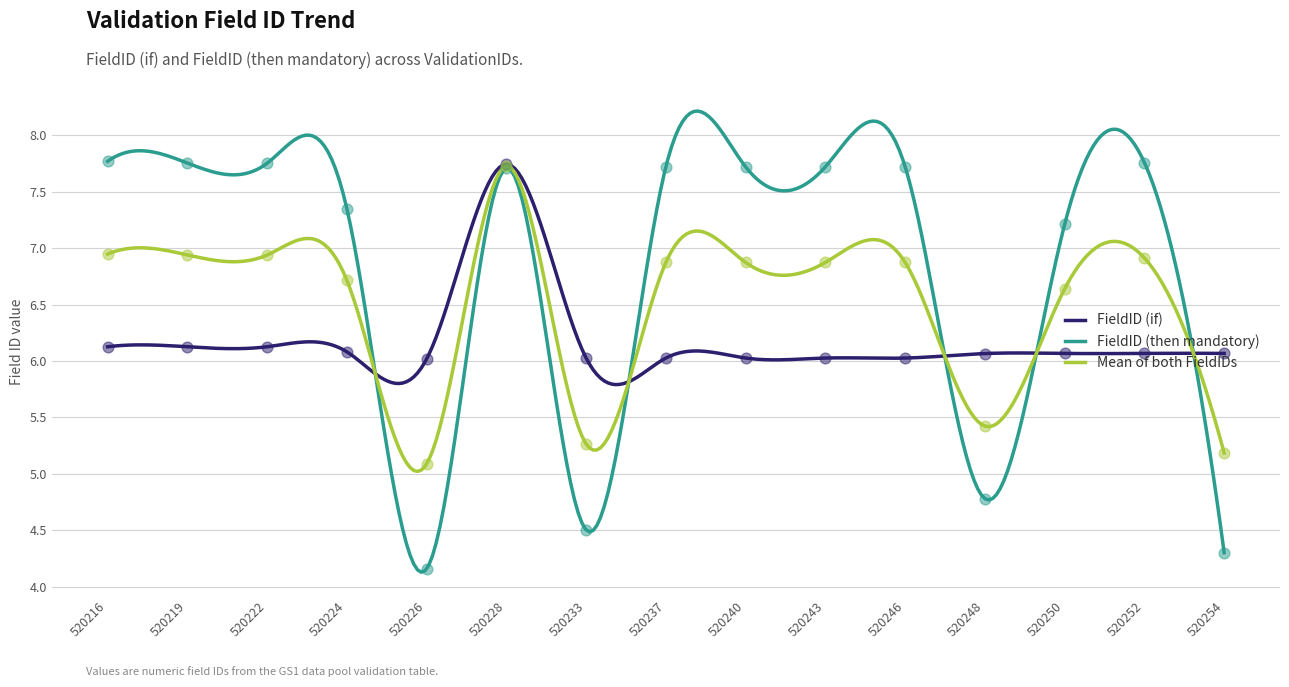

Which series reaches the minimum Y coordinate?

FieldID (then mandatory)